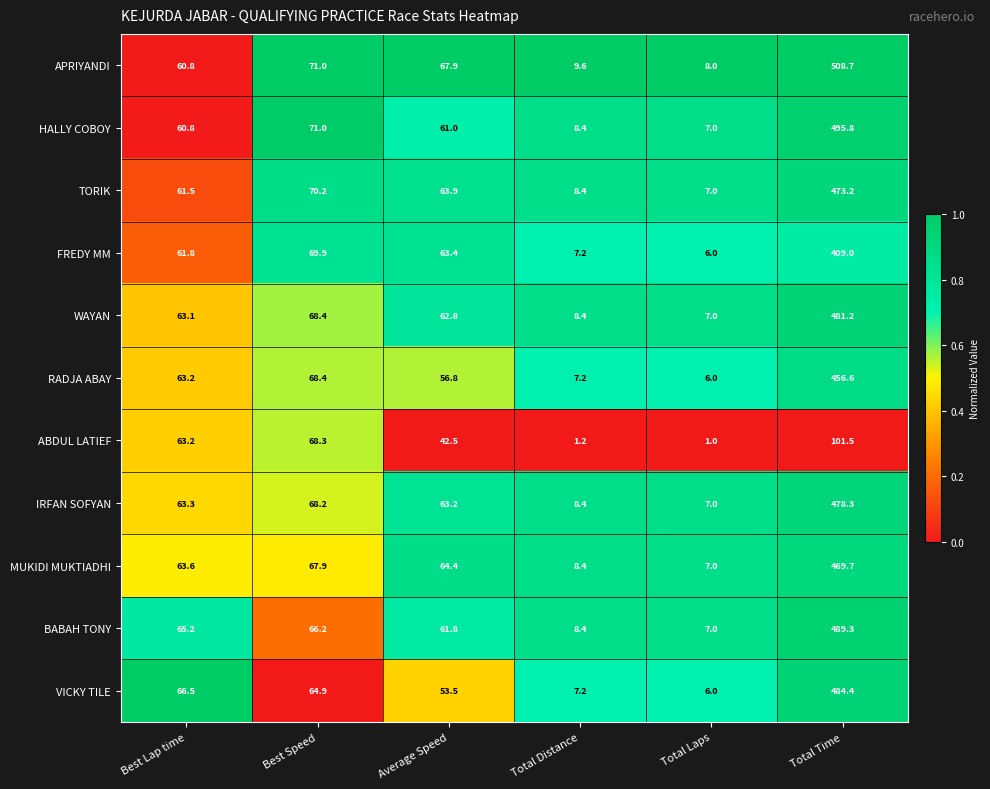

What is the difference between the HALLY COBOY values at Total Time and Average Speed?

434.8